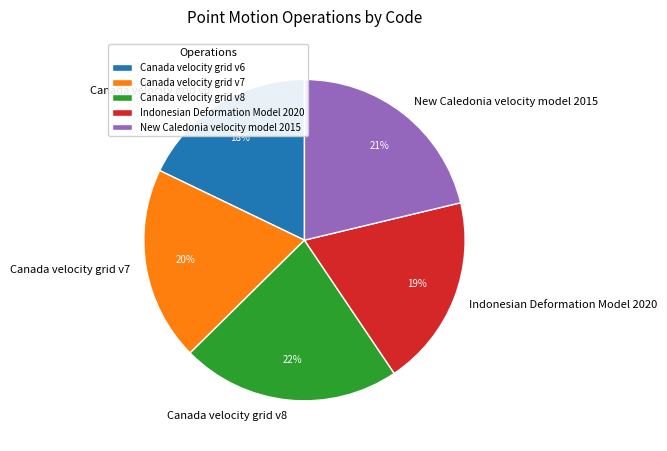

To the nearest percent, what is the difference between the Canada velocity grid v8 and Canada velocity grid v6 slice percentages?

4%